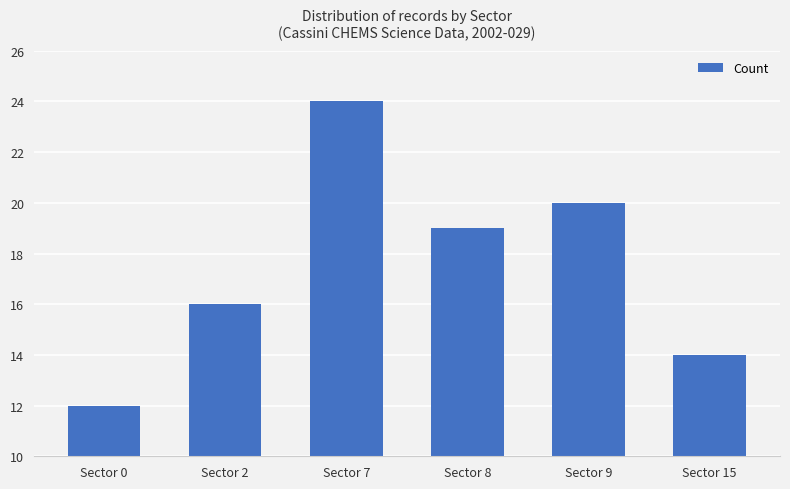

What is the difference between the second highest and second lowest values?

6